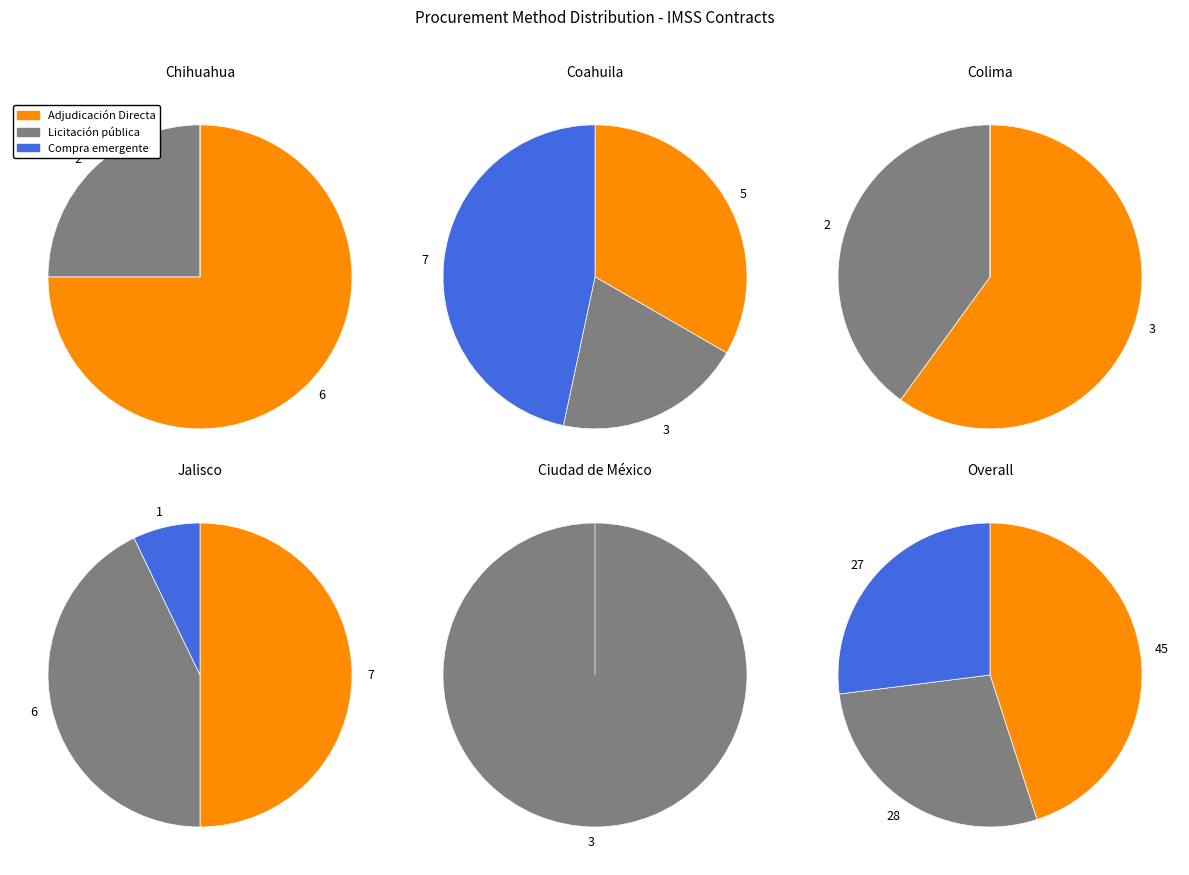

What is the change in value from Adjudicación Directa to Compra emergente en unidades de servicio?

-18